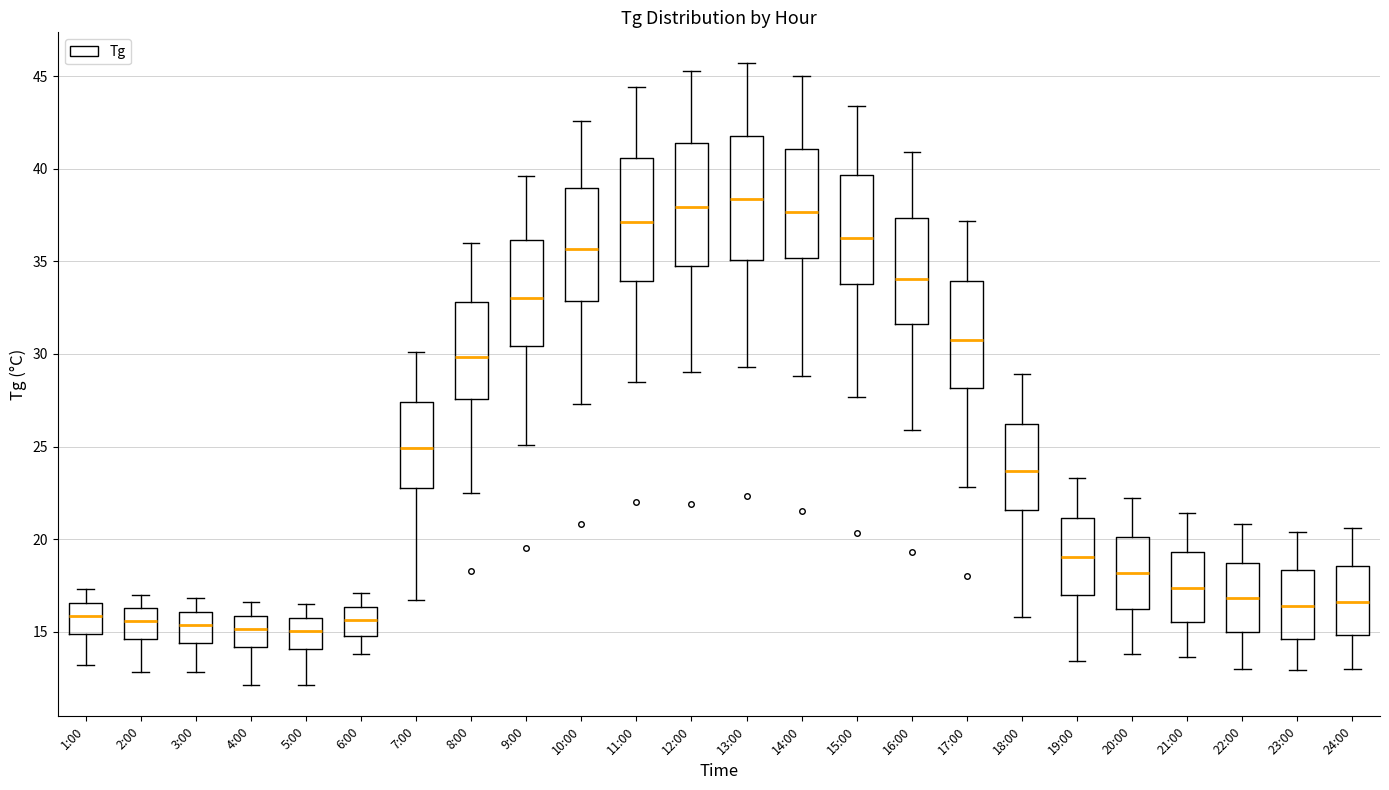

Reading left to right, read every box against the y-axis: the position of its median line, the range the box covers, and the ends of its whiskers. The values are not printed on the chart, so give them approximately, as read against the axis.

1:00: median 16.0, box 15.0 to 16.5, whiskers 13.0 to 17.5
2:00: median 15.5, box 14.5 to 16.5, whiskers 13.0 to 17.0
3:00: median 15.5, box 14.5 to 16.0, whiskers 13.0 to 17.0
4:00: median 15.0, box 14.0 to 16.0, whiskers 12.0 to 16.5
5:00: median 15.0, box 14.0 to 16.0, whiskers 12.0 to 16.5
6:00: median 15.5, box 15.0 to 16.5, whiskers 14.0 to 17.0
7:00: median 25.0, box 23.0 to 27.5, whiskers 16.5 to 30.0
8:00: median 30.0, box 27.5 to 33.0, whiskers 22.5 to 36.0
9:00: median 33.0, box 30.5 to 36.0, whiskers 25.0 to 39.5
10:00: median 35.5, box 33.0 to 39.0, whiskers 27.5 to 42.5
11:00: median 37.0, box 34.0 to 40.5, whiskers 28.5 to 44.5
12:00: median 38.0, box 35.0 to 41.5, whiskers 29.0 to 45.5
13:00: median 38.5, box 35.0 to 42.0, whiskers 29.5 to 45.5
14:00: median 37.5, box 35.0 to 41.0, whiskers 29.0 to 45.0
15:00: median 36.5, box 34.0 to 39.5, whiskers 27.5 to 43.5
16:00: median 34.0, box 31.5 to 37.5, whiskers 26.0 to 41.0
17:00: median 31.0, box 28.0 to 34.0, whiskers 23.0 to 37.0
18:00: median 23.5, box 21.5 to 26.0, whiskers 16.0 to 29.0
19:00: median 19.0, box 17.0 to 21.0, whiskers 13.5 to 23.5
20:00: median 18.0, box 16.0 to 20.0, whiskers 14.0 to 22.0
21:00: median 17.5, box 15.5 to 19.5, whiskers 13.5 to 21.5
22:00: median 17.0, box 15.0 to 18.5, whiskers 13.0 to 21.0
23:00: median 16.5, box 14.5 to 18.5, whiskers 13.0 to 20.5
24:00: median 16.5, box 15.0 to 18.5, whiskers 13.0 to 20.5